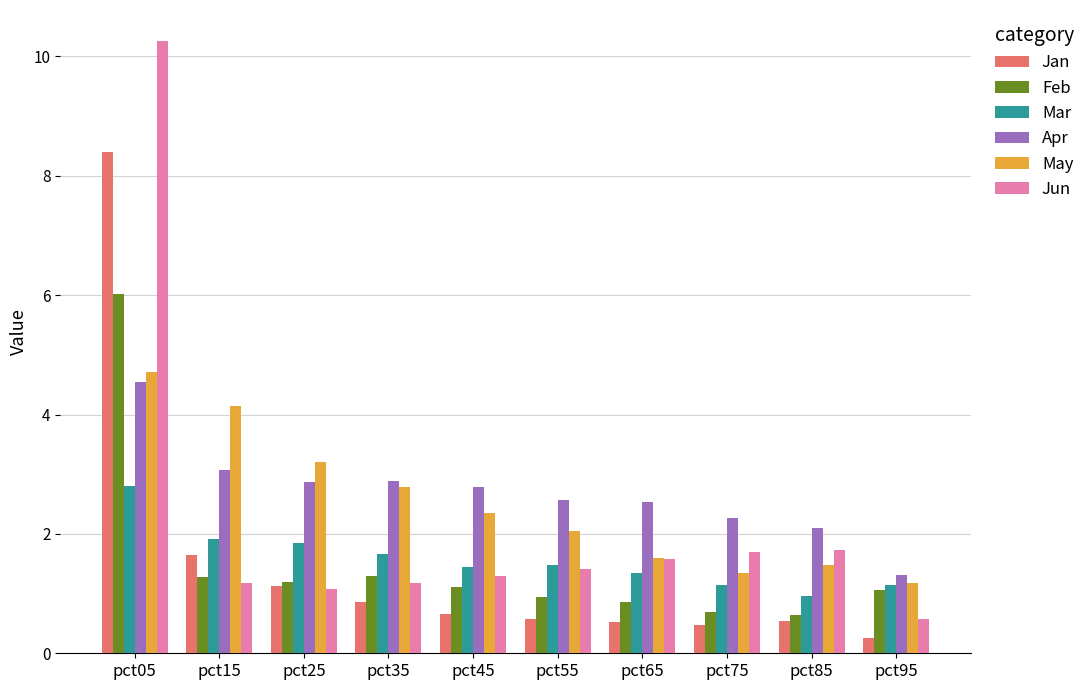

Where is Apr nearest to the value 2?

pct85